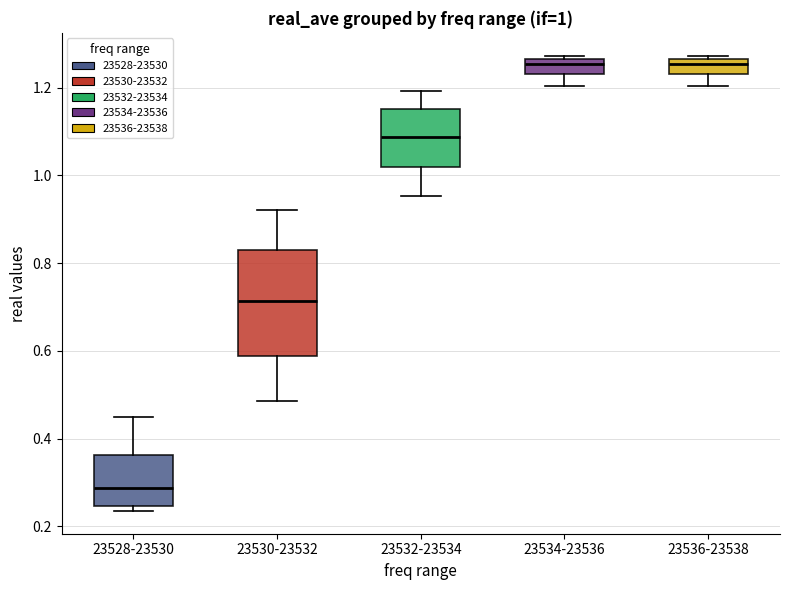

Comparing the boxes themselves (not the whiskers), which one is the tallest?

23530-23532